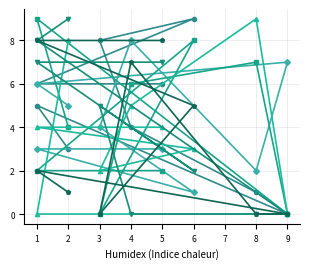

How many intersections are there between col_8 and col_7?

2